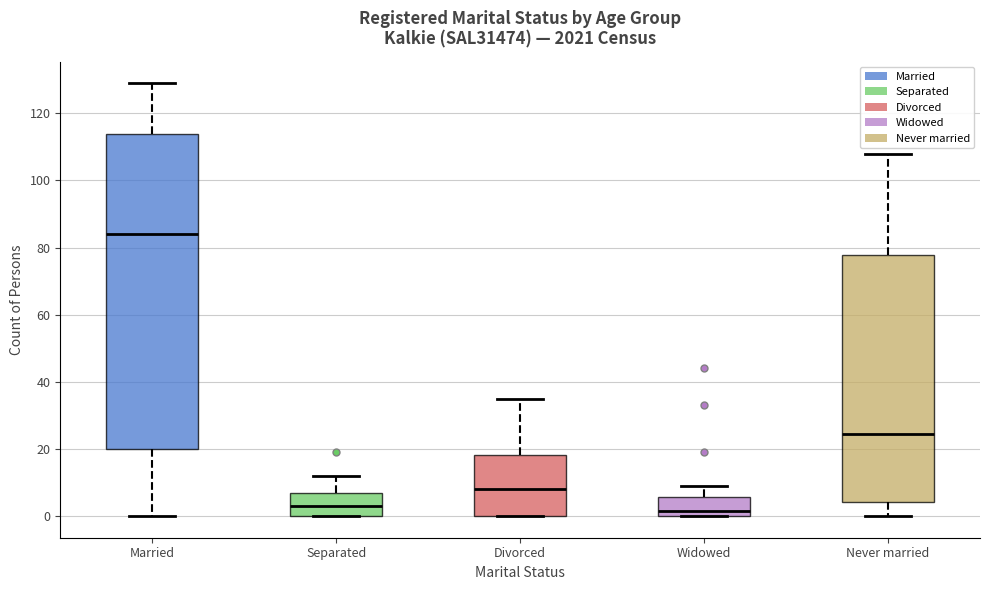

Where is the lower edge of the box for Separated on the y-axis? The values are not printed on the chart, so give them approximately, as read against the axis.

0